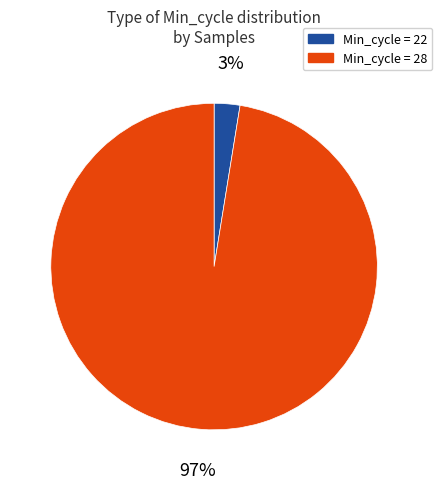

To the nearest percent, what is the average slice percentage?

50%